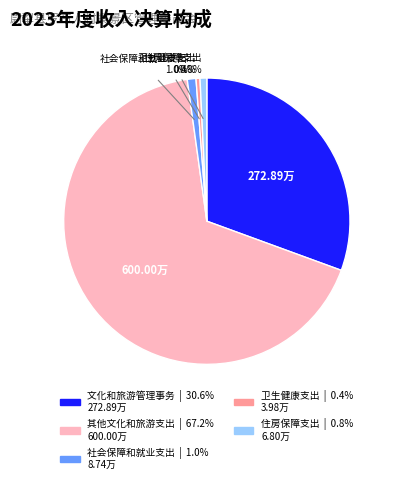

Is there a majority slice in this chart?

Yes